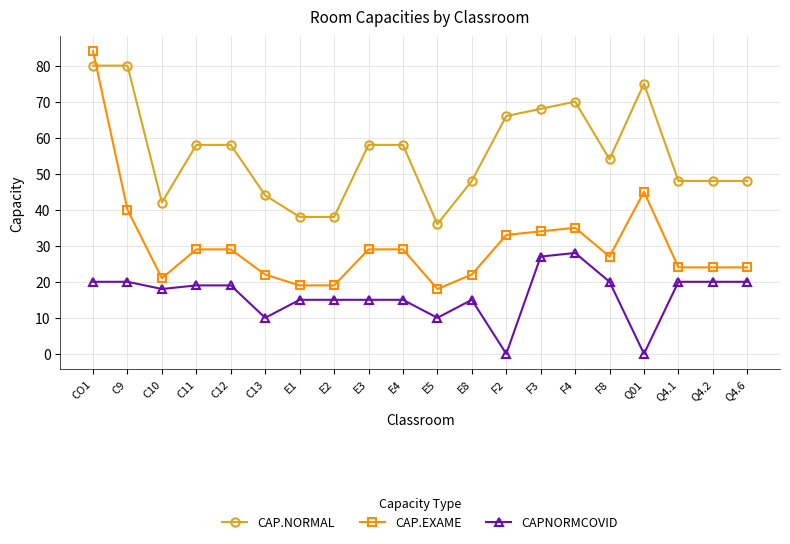

True or false: CAPNORMCOVID and CAP.NORMAL cross at least once.

False